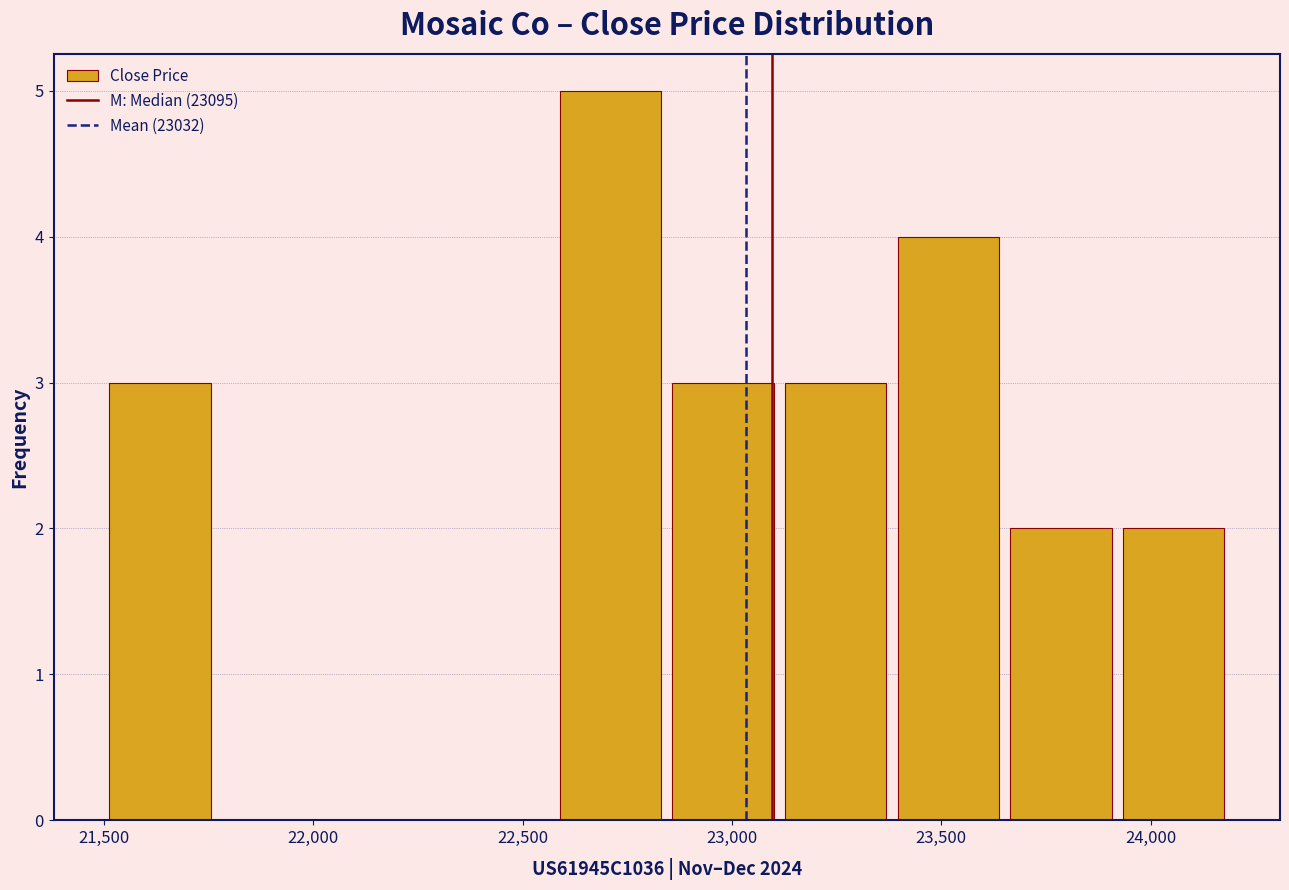

Reading left to right, transcribe this chart: for each bar, give the range it covers on the x-axis and its height. Neither the bar edges nor the heights are printed on the chart, so give them approximately, as read against the axes.

21500 to 21750: 3
21750 to 22050: 0
22050 to 22300: 0
22300 to 22600: 0
22600 to 22850: 5
22850 to 23100: 3
23100 to 23400: 3
23400 to 23650: 4
23650 to 23900: 2
23900 to 24200: 2